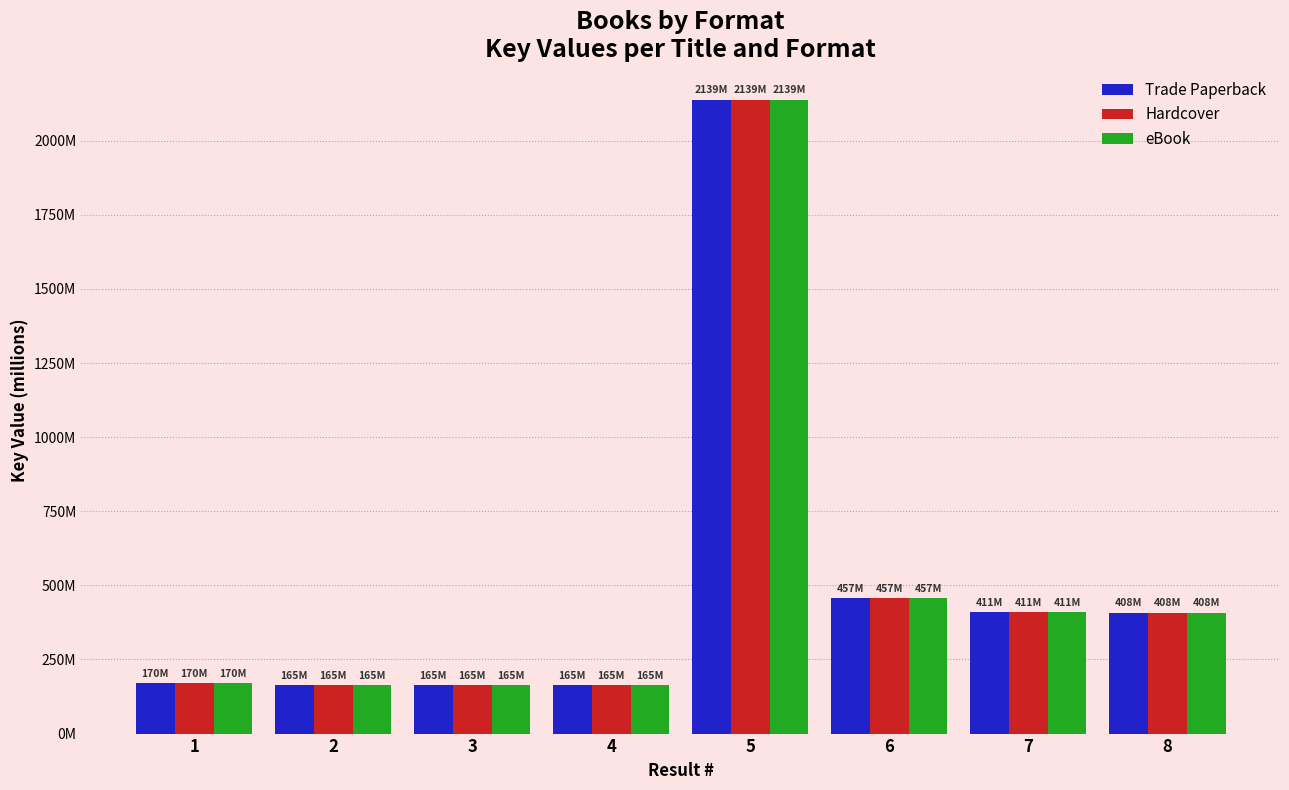

Are the bars grouped side by side (vs. stacked)?

Yes